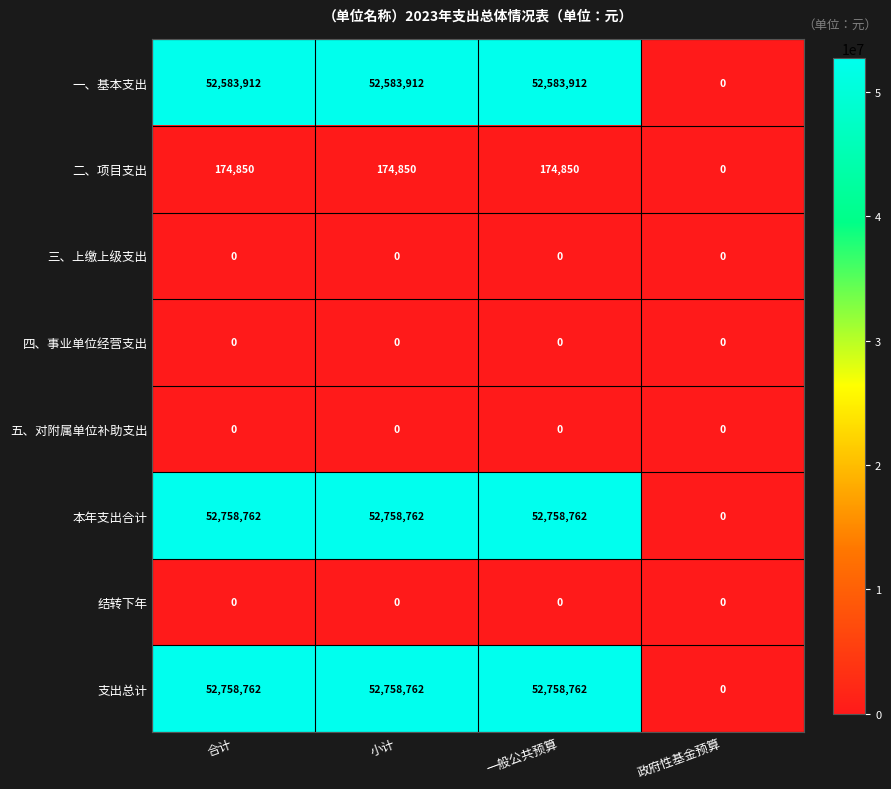

What is the spread (max minus min) of values at 小计?

52758762